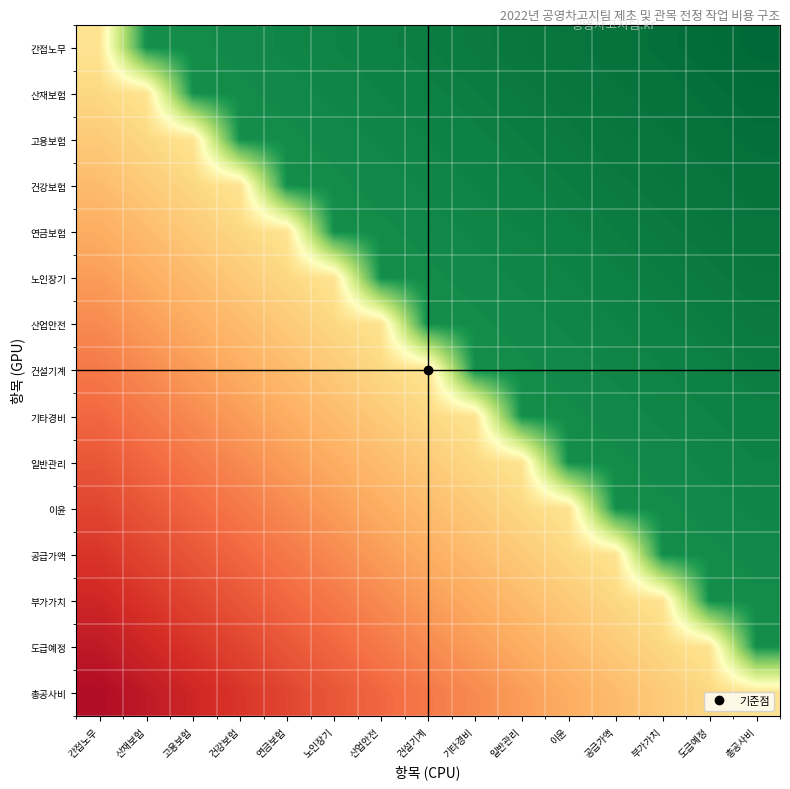

How many series are shown in this chart?

15